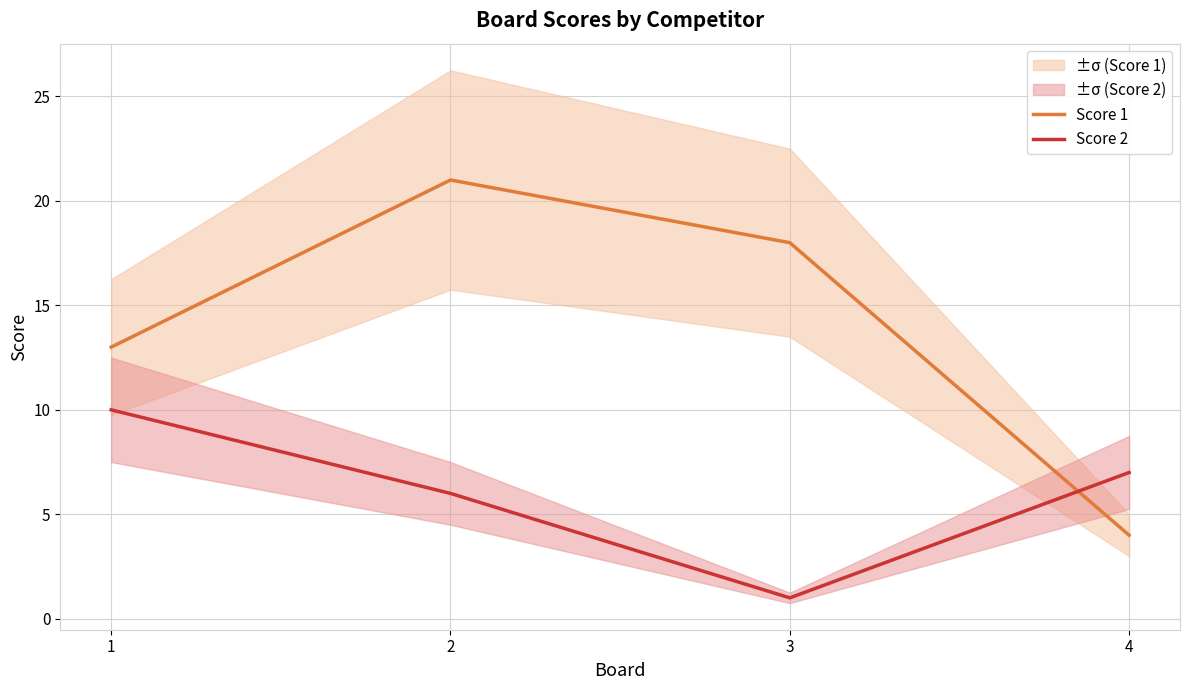

Is this an area chart (filled region under the line)?

No